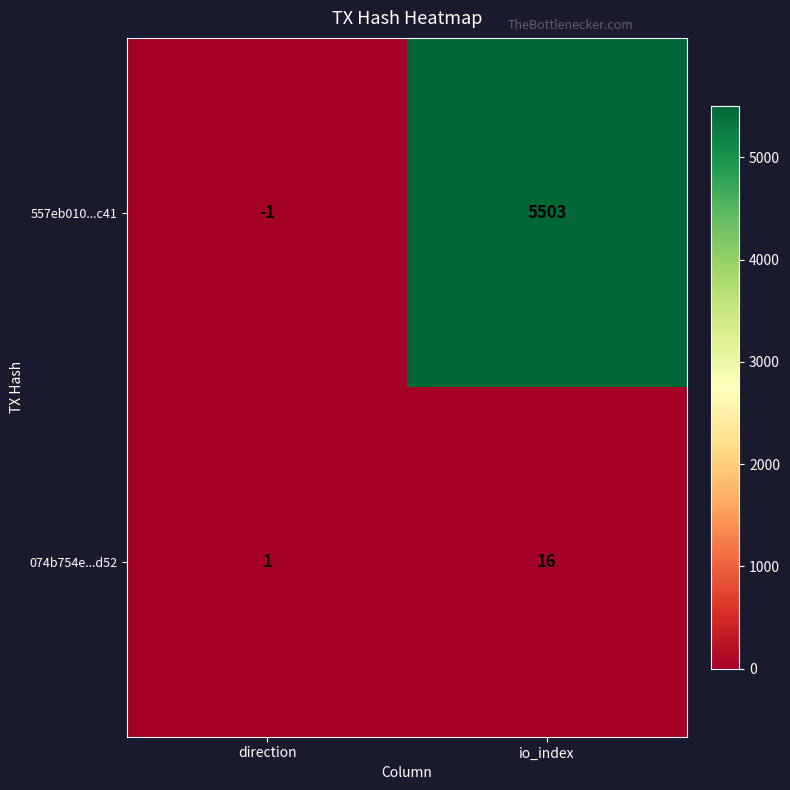

Is it true that 557eb010...c41 equals -1 at direction?

True